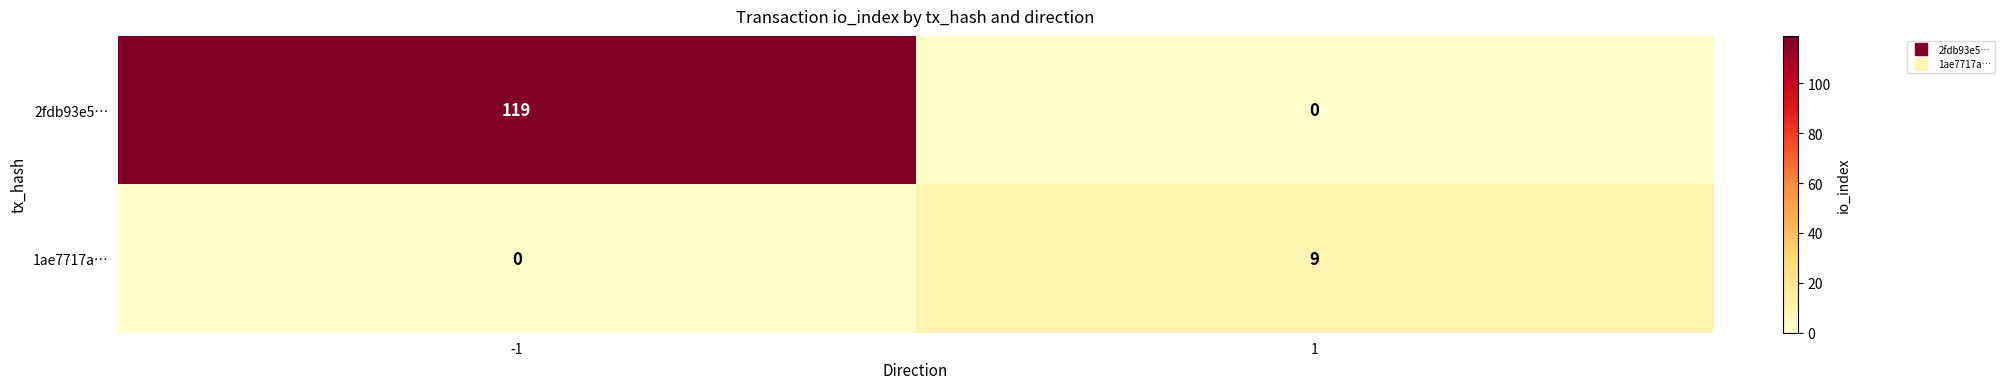

What is the difference between the highest and lowest values at -1?

119